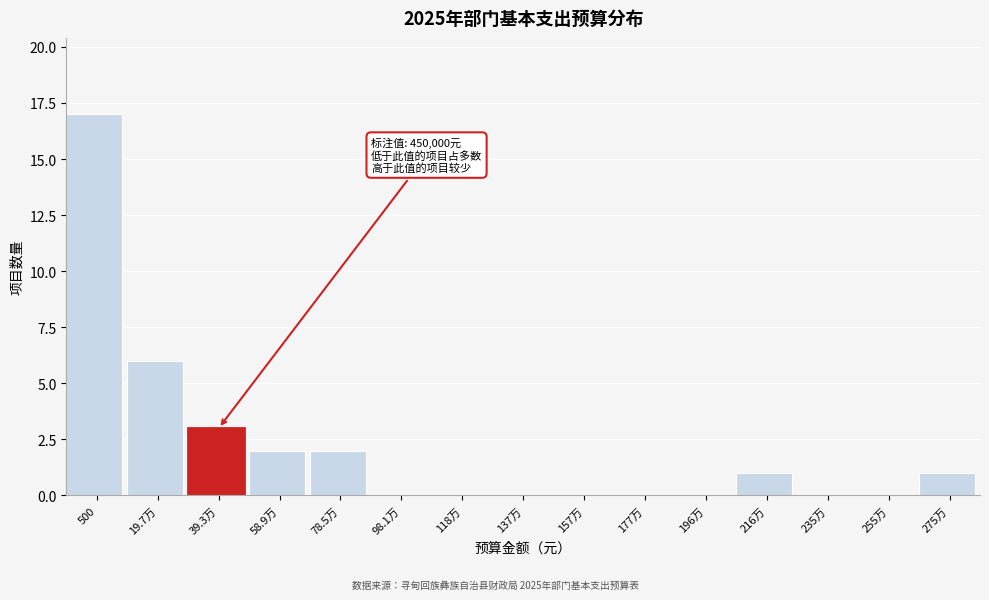

Reading left to right, extract all data points from this chart.

500=17	19.7万=6	39.3万=3	58.9万=2	78.5万=2	98.1万=0	118万=0	137万=0	157万=0	177万=0	196万=0	216万=1	235万=0	255万=0	275万=1